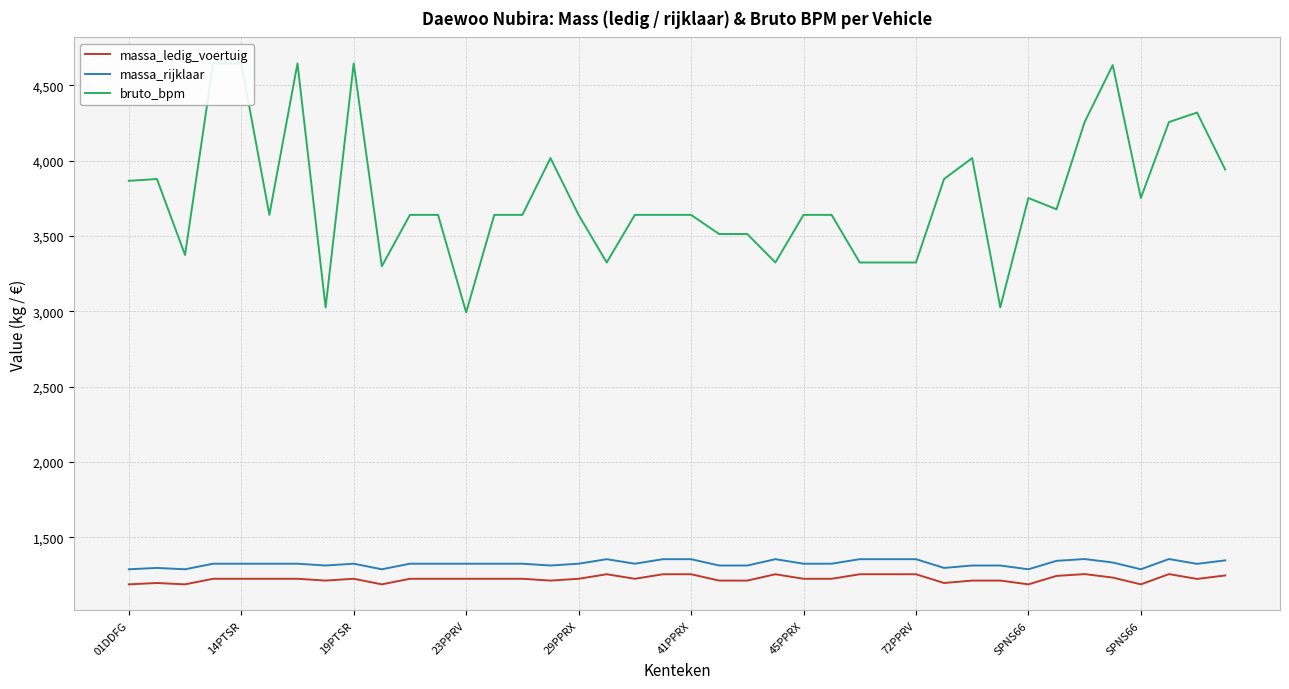

Where does the bruto_bpm series first go above 3640?

01DDFG